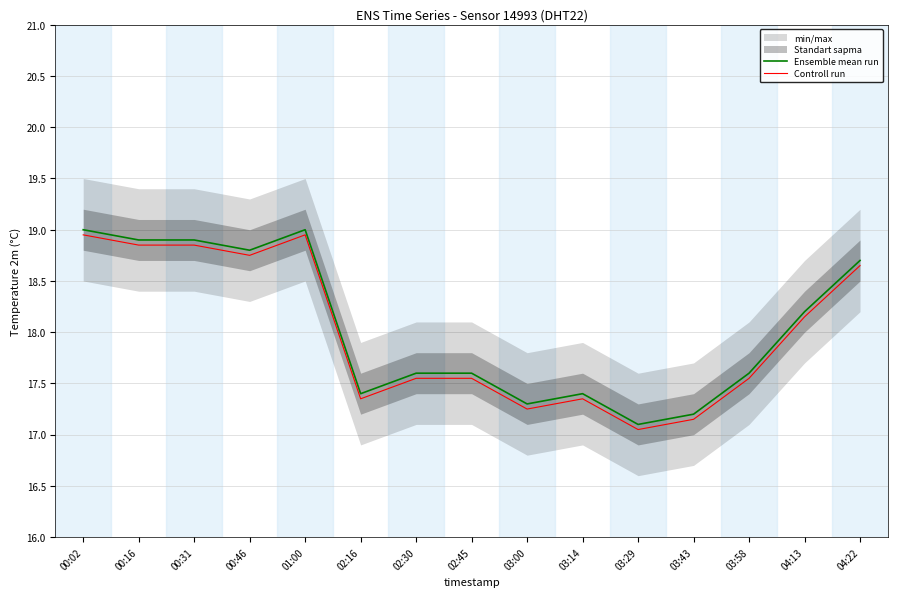

What is the total value across all series at 01:00?

38.0